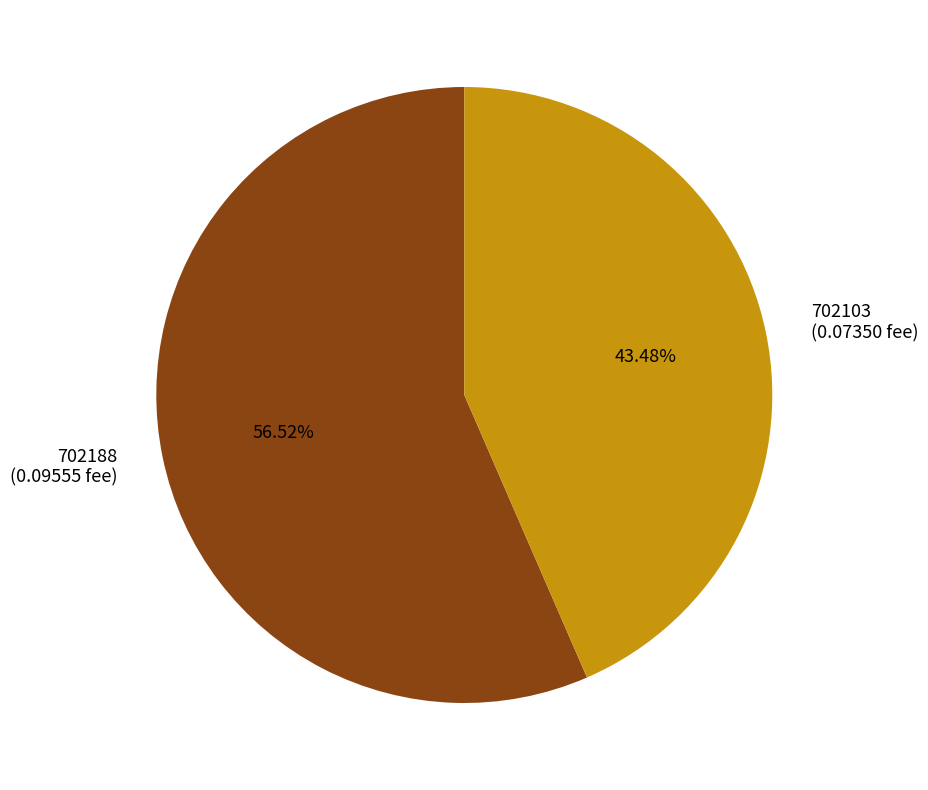

Which slice is the largest?

702188